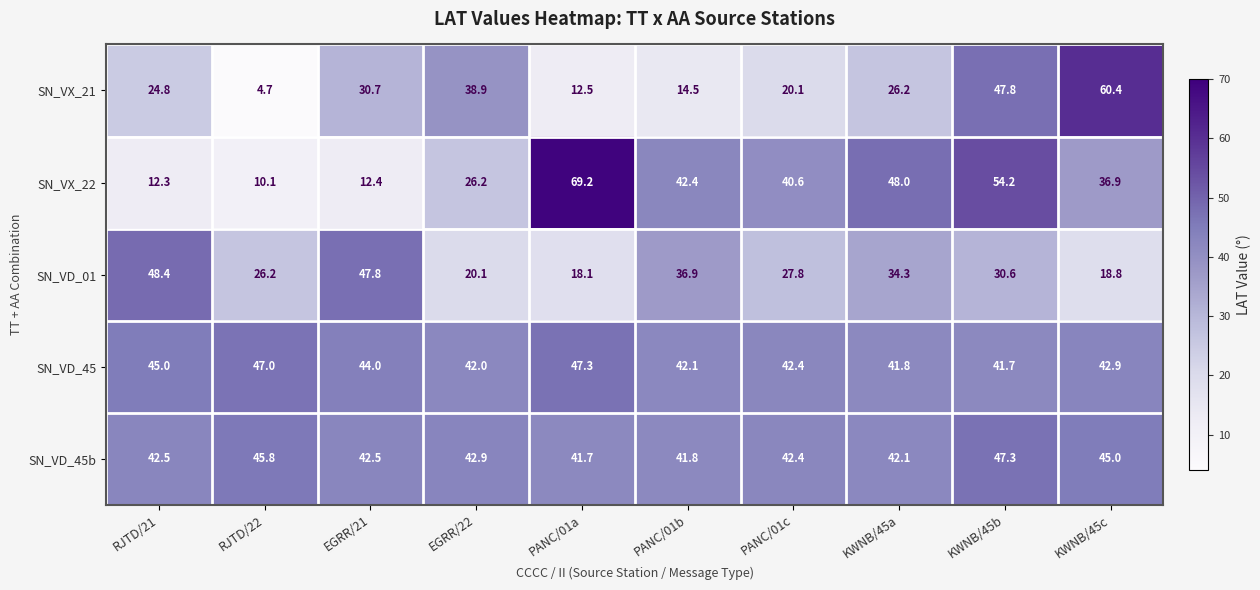

Which series changed the most between RJTD/21 and KWNB/45a?

SN_VX_22